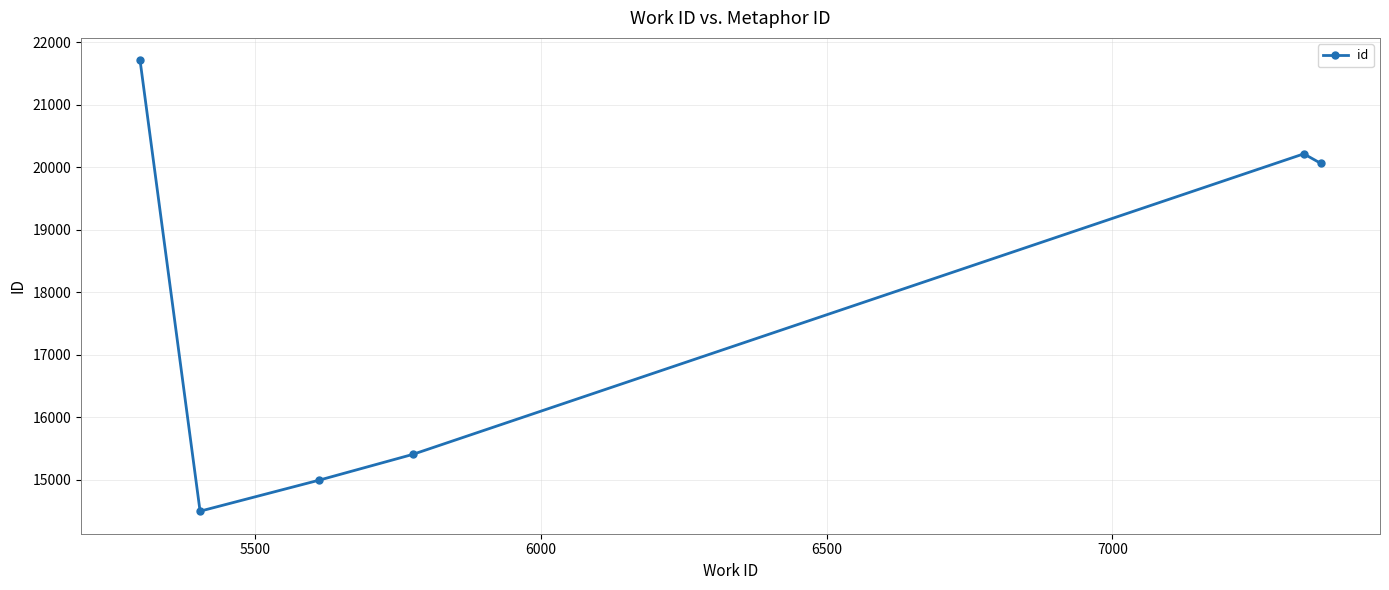

How many series are shown in this chart?

1